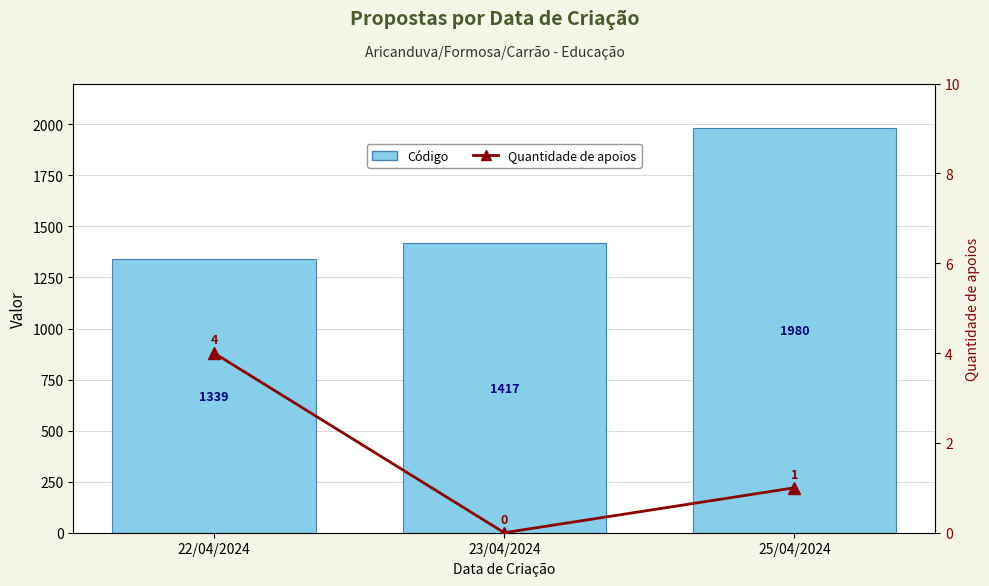

What is the average value of the Código series?

1579